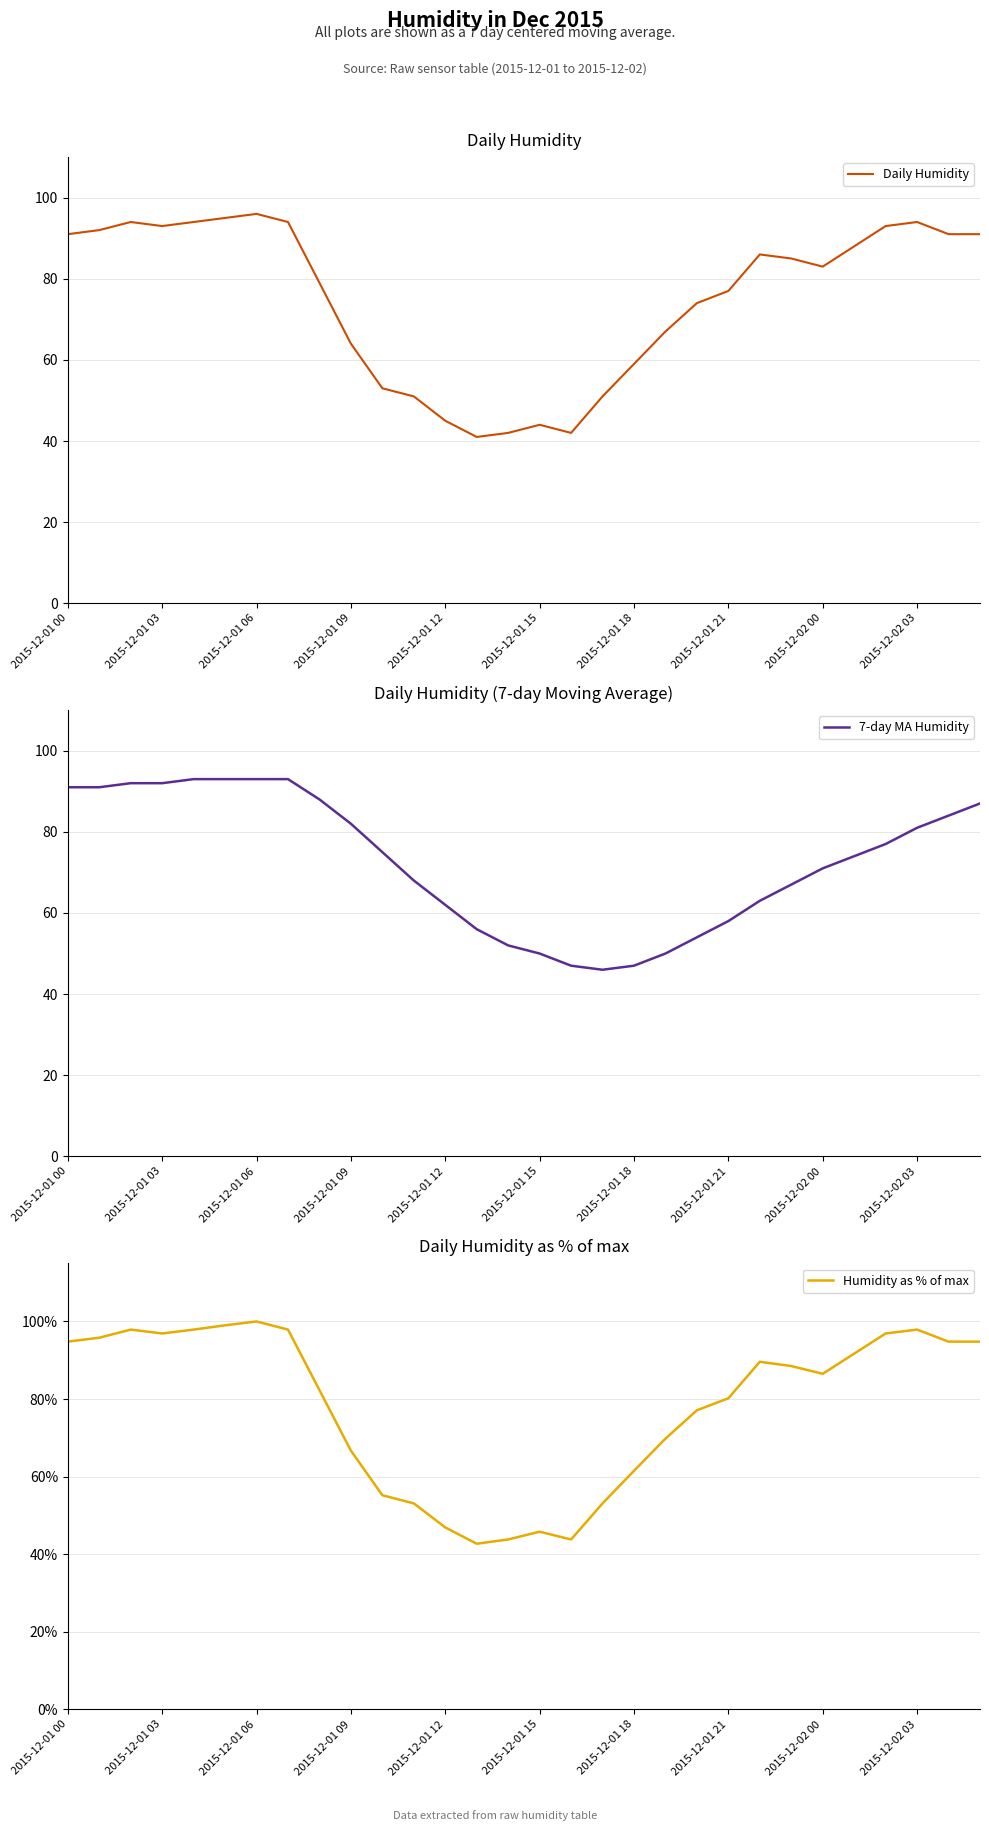

Reading left to right, extract all data points from this chart.

Daily Humidity: 91.0	92.0	94.0	93.0	94.0	95.0	96.0	94.0	79.0	64.0	53.0	51.0	45.0	41.0	42.0	44.0	42.0	51.0	59.0	67.0	74.0	77.0	86.0	85.0	83.0	88.0	93.0	94.0	91.0	91.0
7-day MA Humidity: 91.0	91.0	92.0	92.0	93.0	93.0	93.0	93.0	88.0	82.0	75.0	68.0	62.0	56.0	52.0	50.0	47.0	46.0	47.0	50.0	54.0	58.0	63.0	67.0	71.0	74.0	77.0	81.0	84.0	87.0
Humidity as % of max: 94.8	95.8	97.9	96.9	97.9	99.0	100.0	97.9	82.3	66.7	55.2	53.1	46.9	42.7	43.8	45.8	43.8	53.1	61.5	69.8	77.1	80.2	89.6	88.5	86.5	91.7	96.9	97.9	94.8	94.8